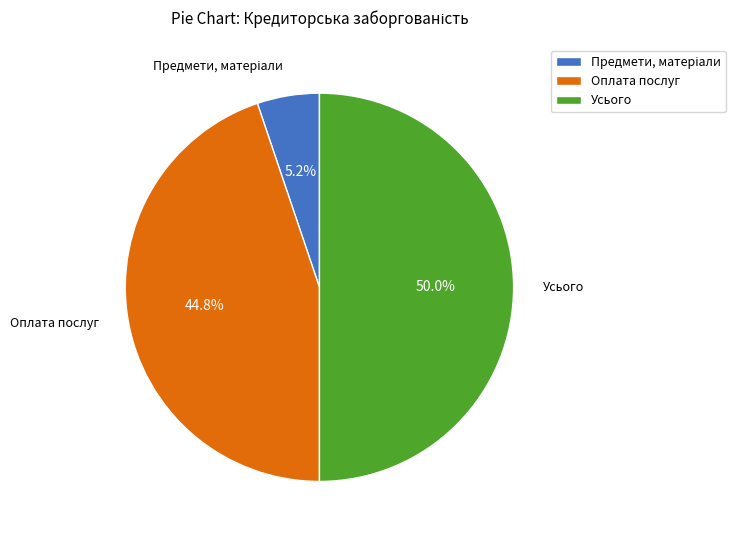

What is the ratio of the value at Усього to the value at Оплата послуг?

1.1